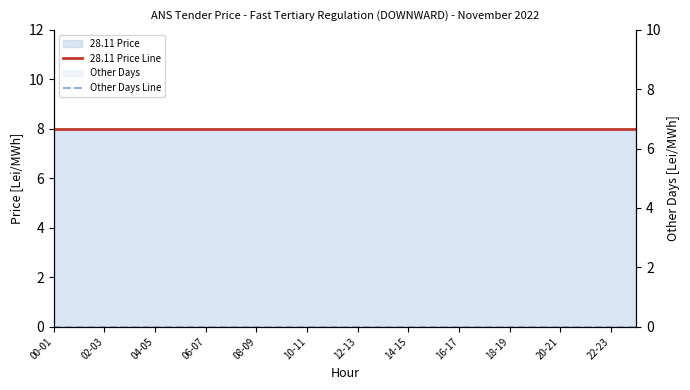

Is it true that Other Days Line equals 0 at 06-07?

True